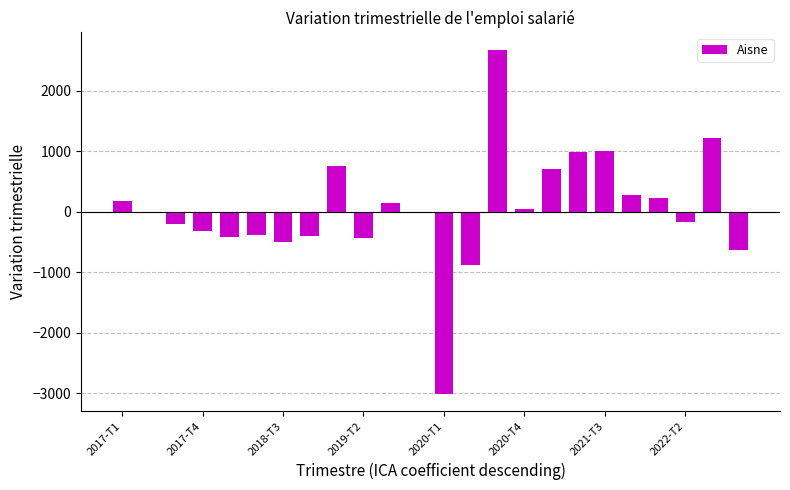

What is the maximum value shown in the chart?

2683.5